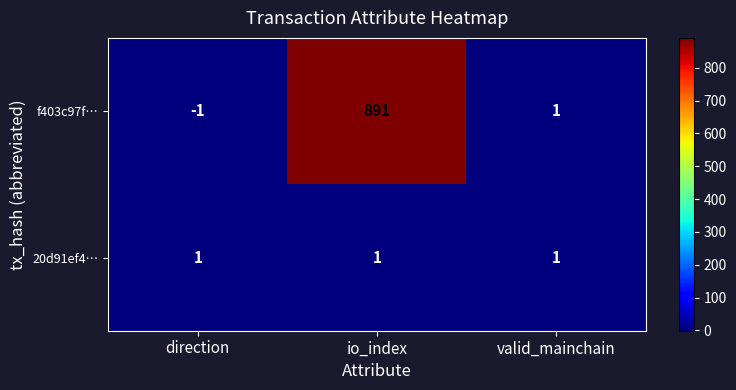

What is the sum of the f403c97f… values at valid_mainchain and io_index?

892